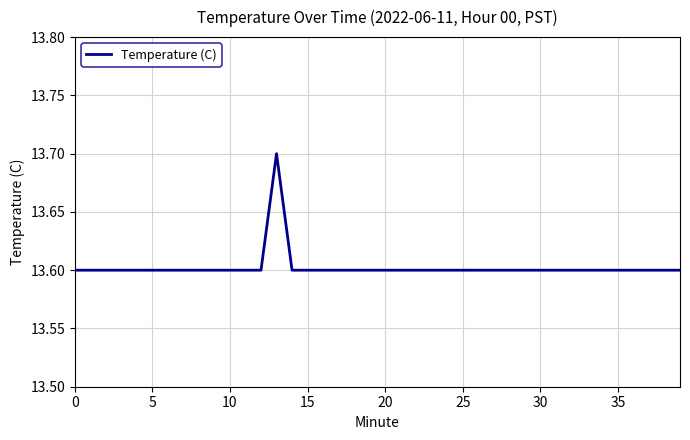

What is the greatest value displayed?

13.7